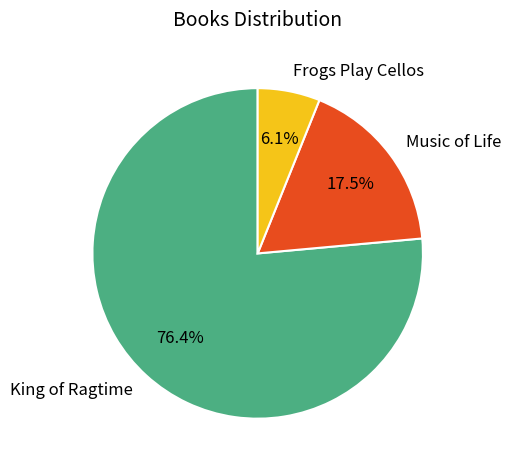

Between Music of Life and Frogs Play Cellos, which is larger?

Music of Life